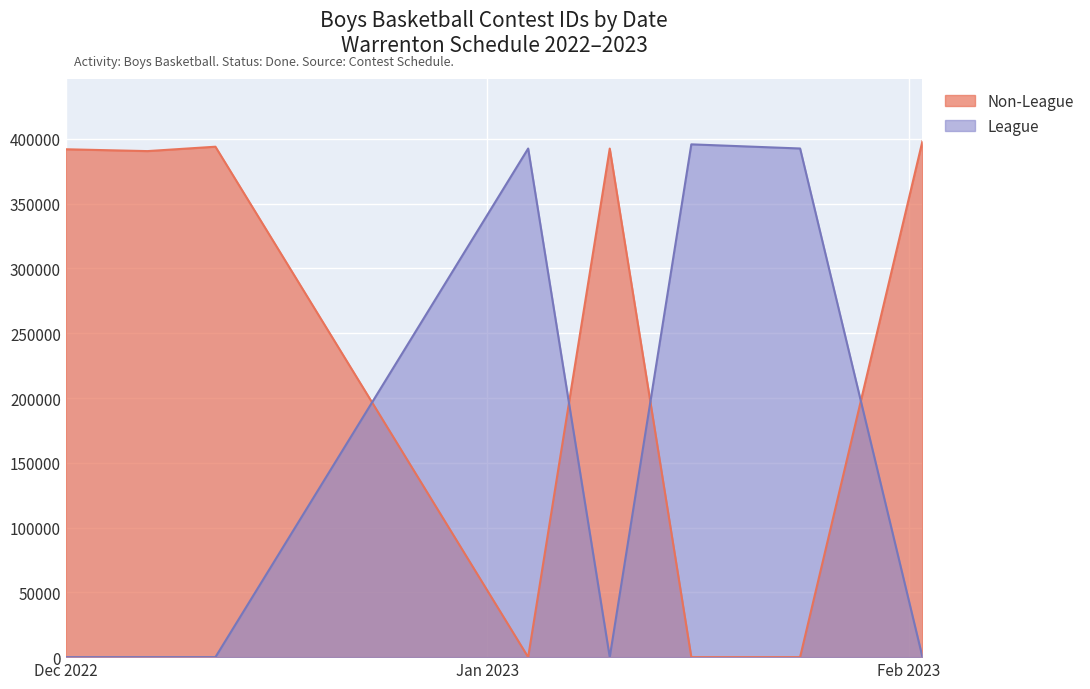

True or false: League has a value of 645169 at 1/4/23.

False